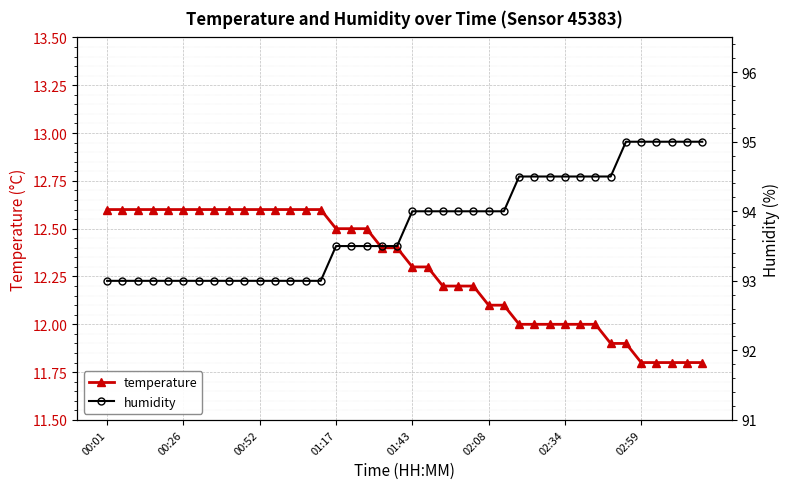

The value of humidity at 32 is 94.5. True or false?

True